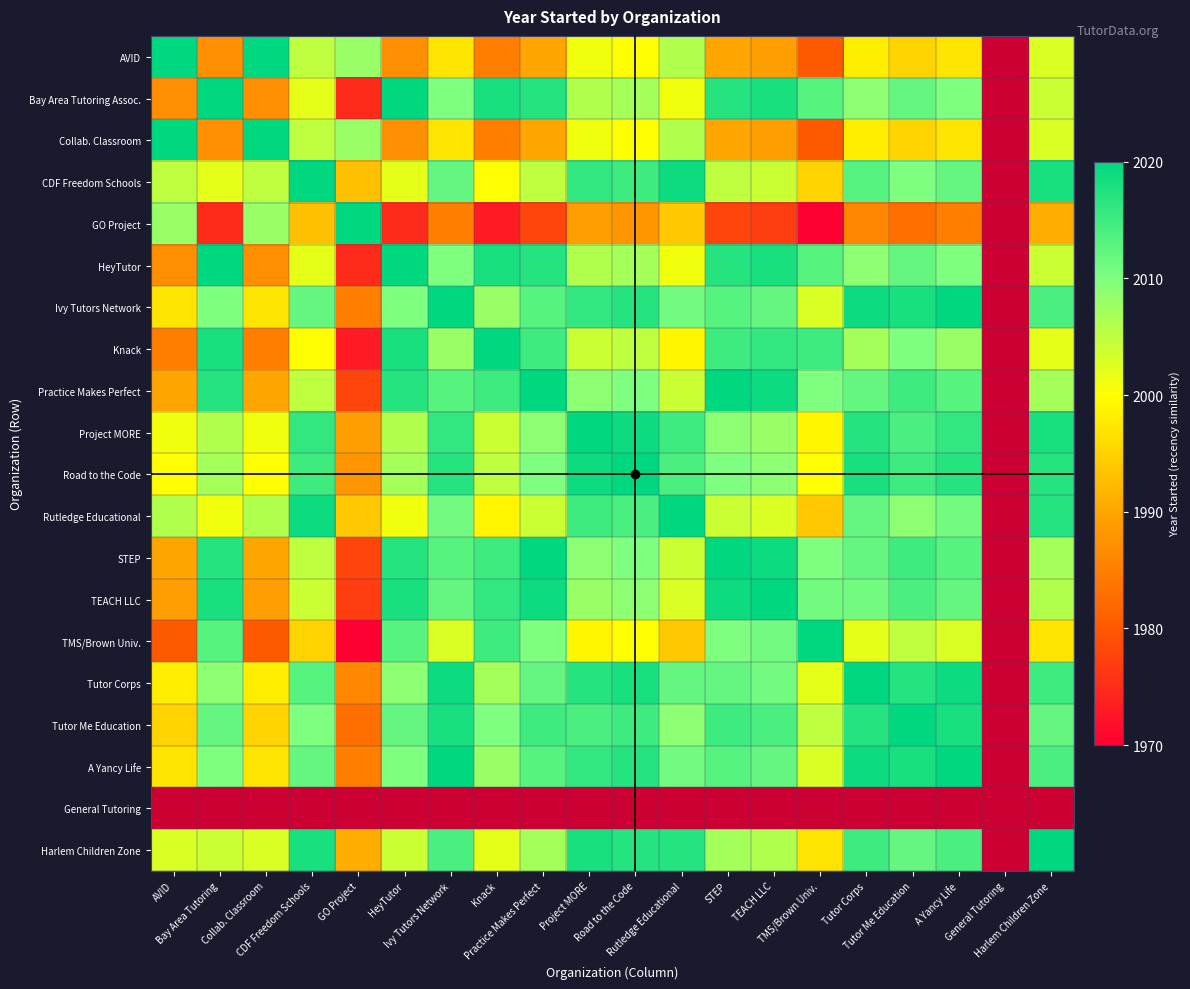

What is the smallest value displayed?

1968.0